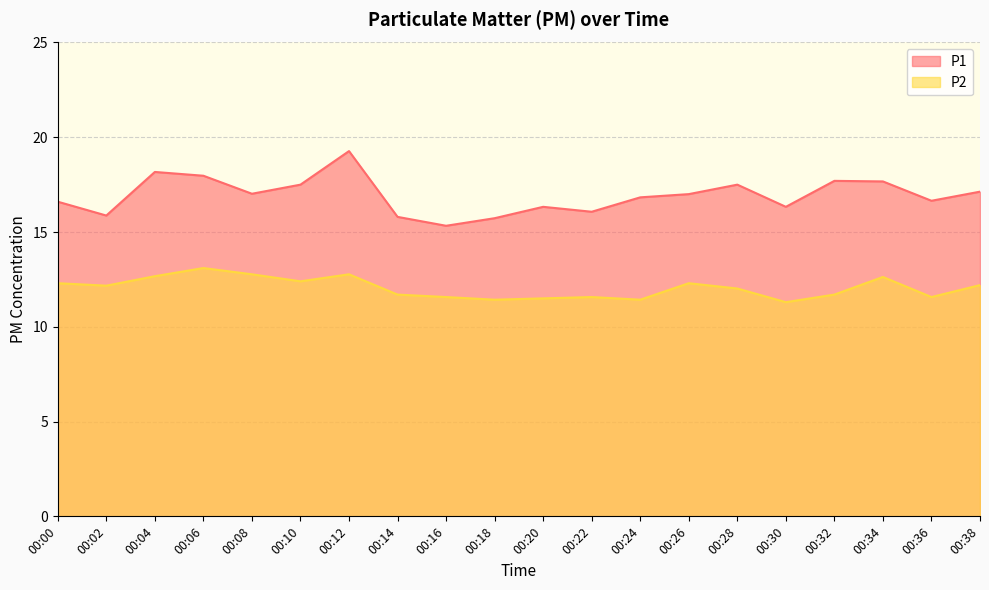

Which series has the largest range (max minus min)?

P1